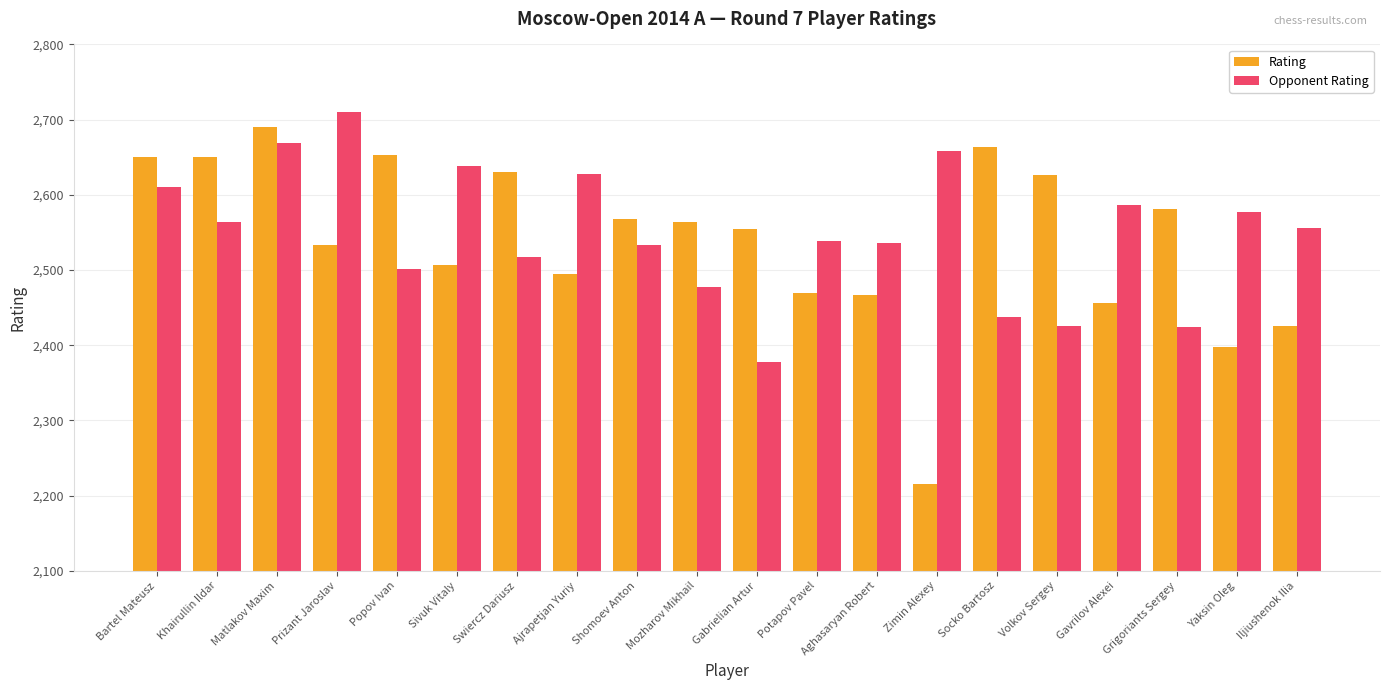

List the series in order of their overall mean, highest first.

Opponent Rating, Rating